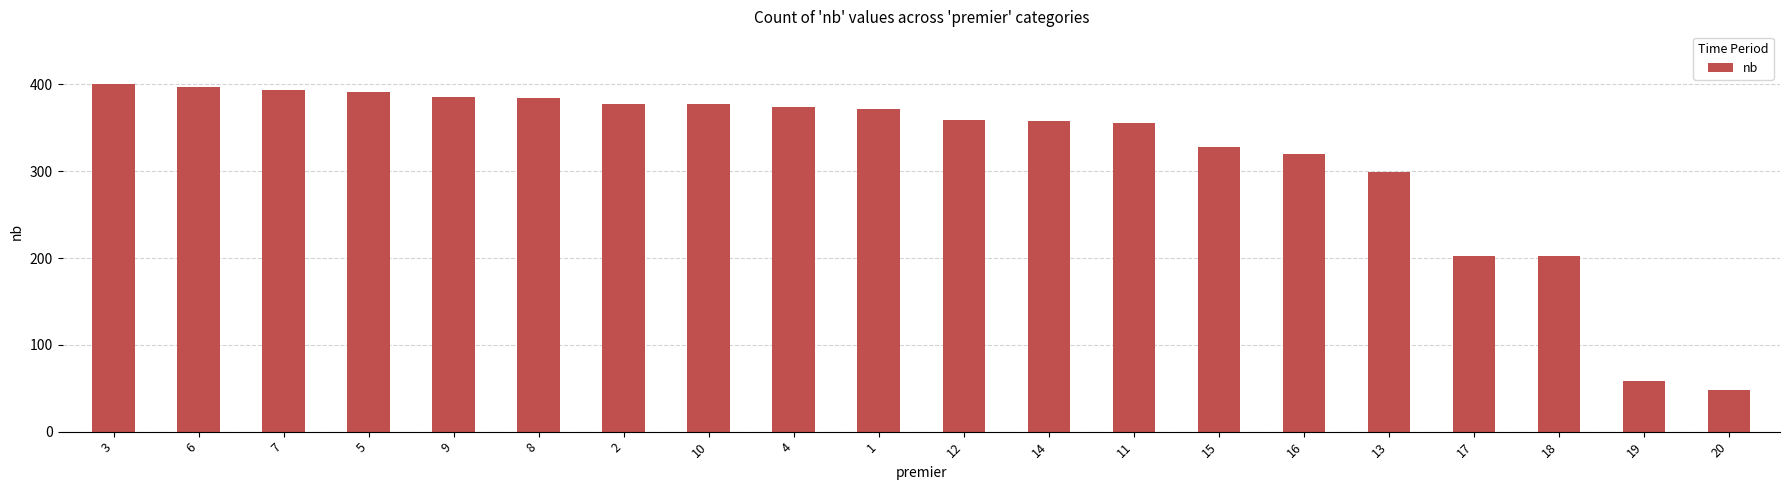

At which label does the data first exceed 372?

3